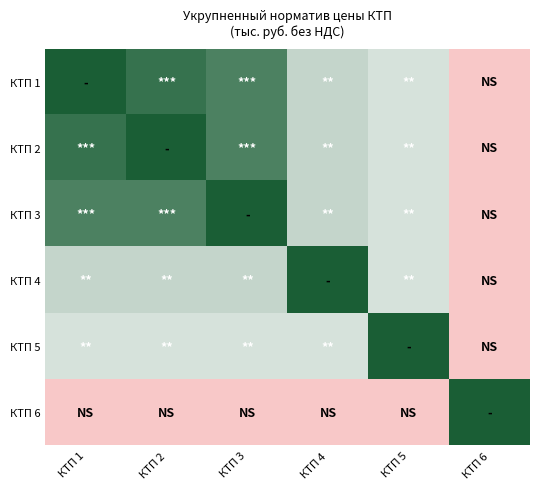

Reading left to right, what are all the values shown in this chart?

КТП 1: КТП 1=2944	КТП 2=2824	КТП 3=2728	КТП 4=2225	КТП 5=2153	КТП 6=1025
КТП 2: КТП 1=2824	КТП 2=2944	КТП 3=2728	КТП 4=2225	КТП 5=2153	КТП 6=1025
КТП 3: КТП 1=2728	КТП 2=2728	КТП 3=2944	КТП 4=2225	КТП 5=2153	КТП 6=1025
КТП 4: КТП 1=2225	КТП 2=2225	КТП 3=2225	КТП 4=2944	КТП 5=2153	КТП 6=1025
КТП 5: КТП 1=2153	КТП 2=2153	КТП 3=2153	КТП 4=2153	КТП 5=2944	КТП 6=1025
КТП 6: КТП 1=1025	КТП 2=1025	КТП 3=1025	КТП 4=1025	КТП 5=1025	КТП 6=2944